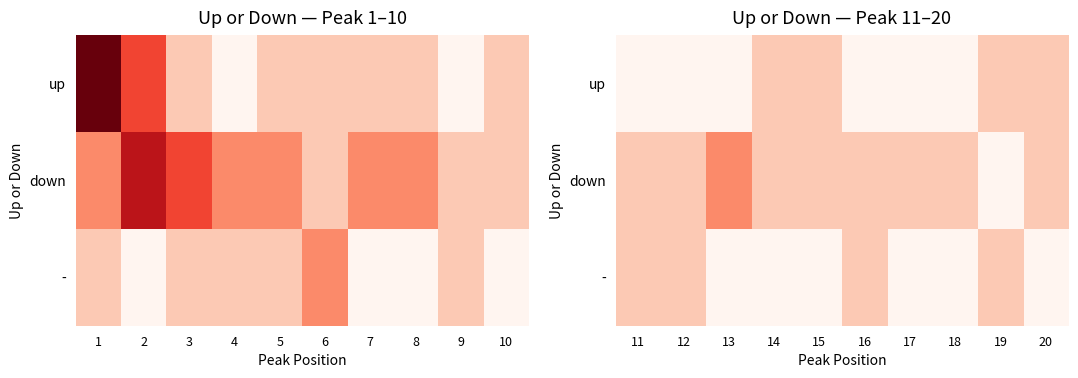

Which series has the largest range (max minus min)?

down